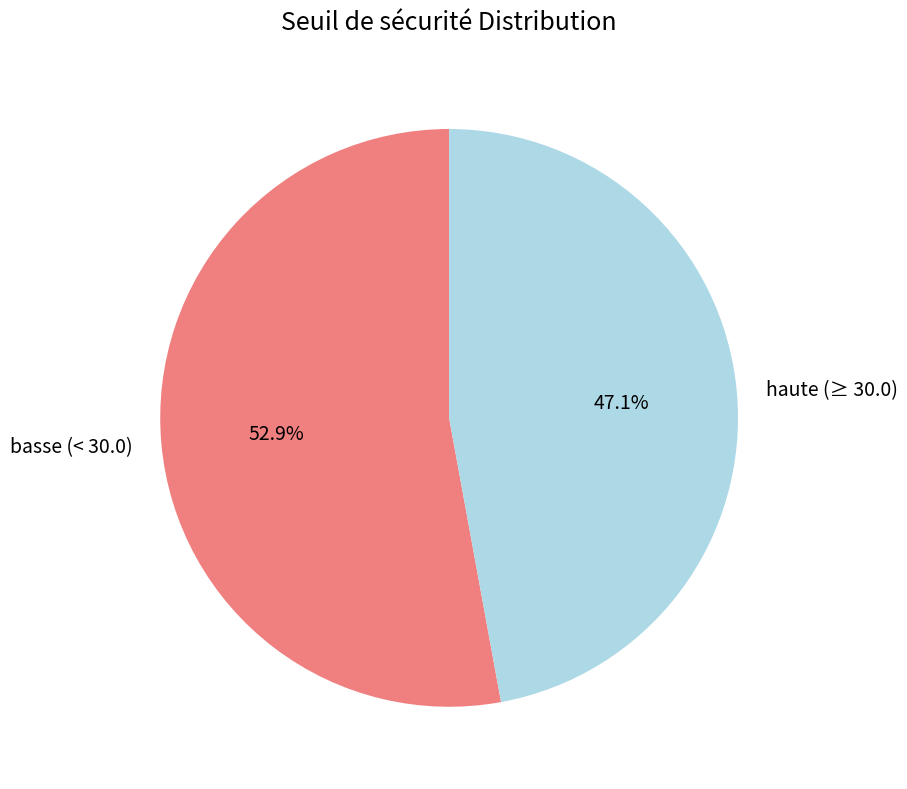

Is there a majority slice in this chart?

Yes